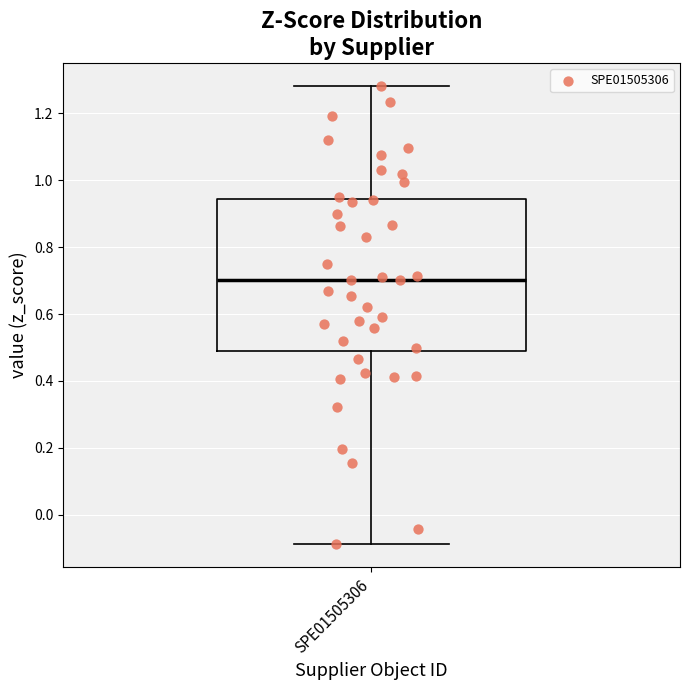

Read this box plot against the y-axis: the position of the median line, the range covered by the box, and the ends of both whiskers. The values are not printed on the chart, so give them approximately, as read against the axis.

median 0.70, box 0.50 to 0.94, whiskers -0.08 to 1.28